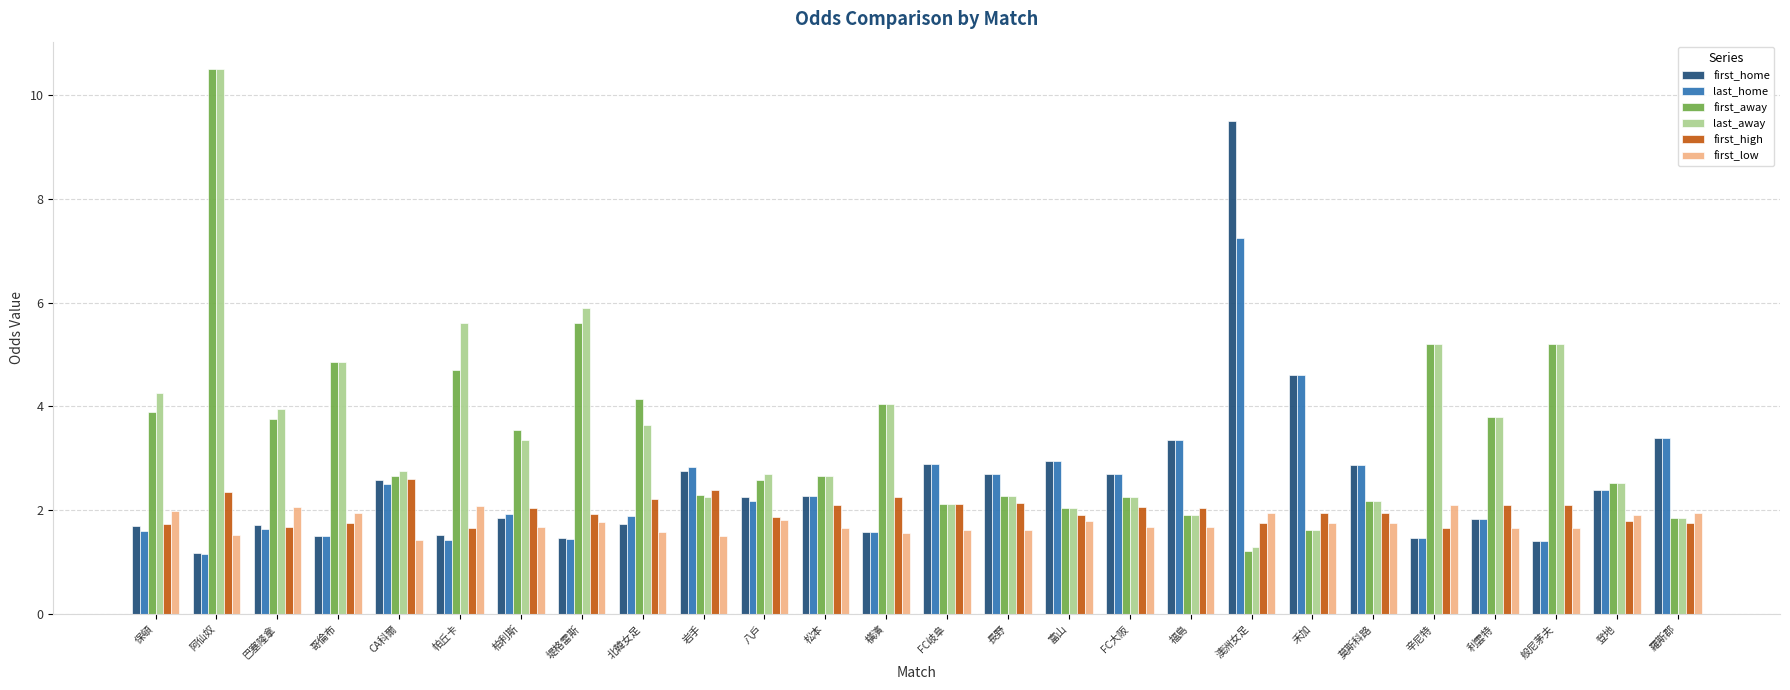

Which series has the widest spread of values?

first_away